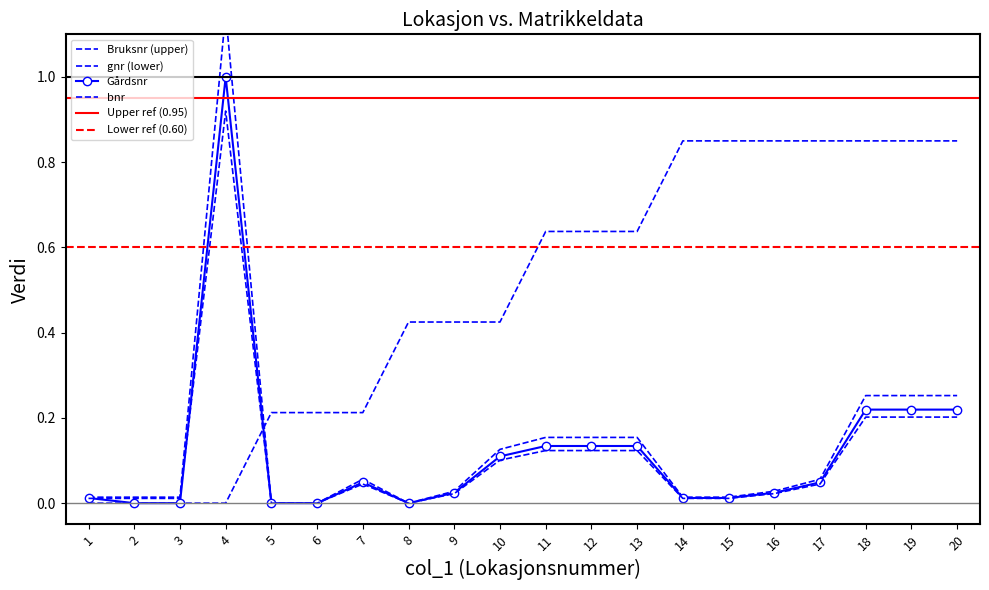

How many data points does each series have?

20